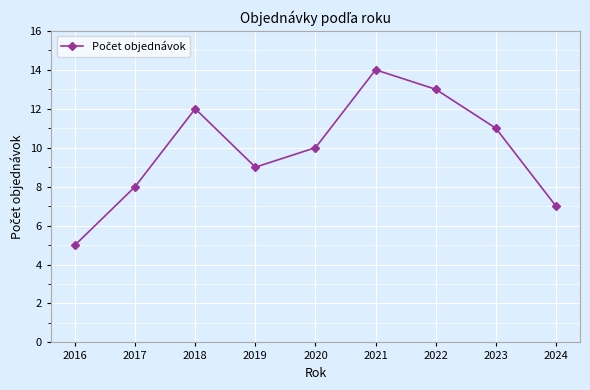

Is it true that the value at 2017 is 8?

True